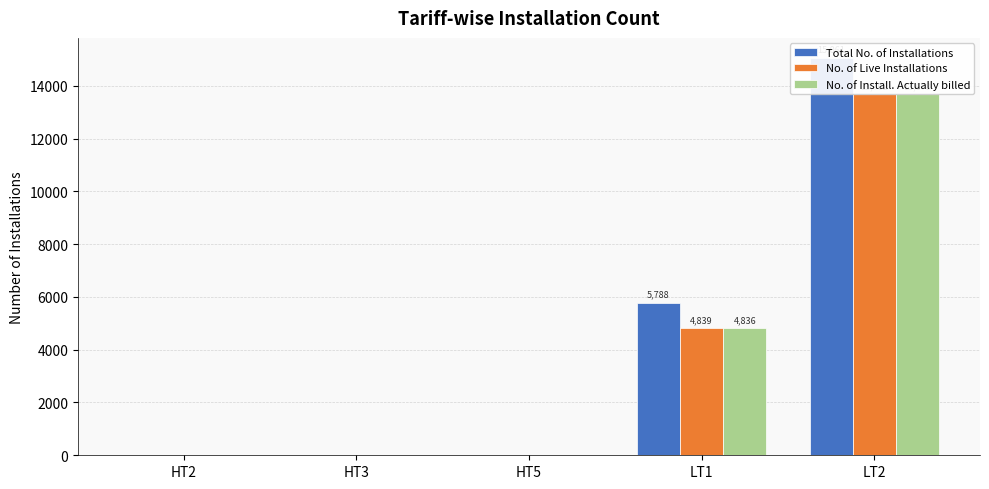

Reading right to left, list all the values displayed in this chart.

Total No. of Installations: LT2=15061	LT1=5788	HT5=2	HT3=1	HT2=3
No. of Live Installations: LT2=13702	LT1=4839	HT5=2	HT3=1	HT2=2
No. of Install. Actually billed: LT2=13678	LT1=4836	HT5=2	HT3=1	HT2=2